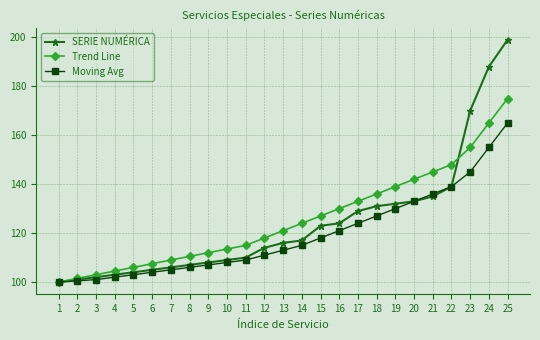

Reading right to left, extract all data points from this chart.

SERIE NUMÉRICA: 199.0	188.0	170.0	139.0	135.0	133.0	132.0	131.0	129.0	124.0	123.0	117.0	116.0	114.0	110.0	109.0	108.0	107.0	106.0	105.0	104.0	103.0	102.0	101.0	100.0
Trend Line: 175.0	165.0	155.0	148.0	145.0	142.0	139.0	136.0	133.0	130.0	127.0	124.0	121.0	118.0	115.0	113.5	112.0	110.5	109.0	107.5	106.0	104.5	103.0	101.5	100.0
Moving Avg: 165.0	155.0	145.0	139.0	136.0	133.0	130.0	127.0	124.0	121.0	118.0	115.0	113.0	111.0	109.0	108.0	107.0	106.0	105.0	104.0	103.0	102.0	101.0	100.5	100.0